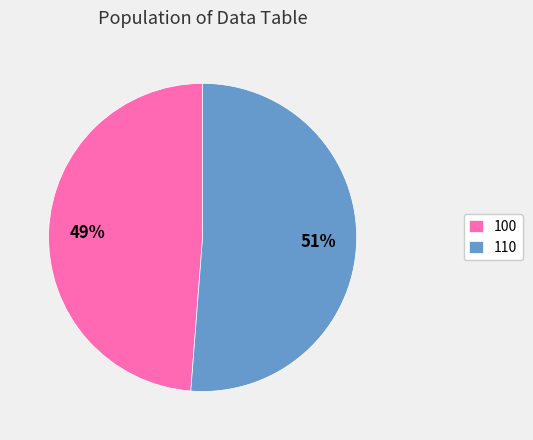

Is there any slice that represents more than half of the pie?

Yes